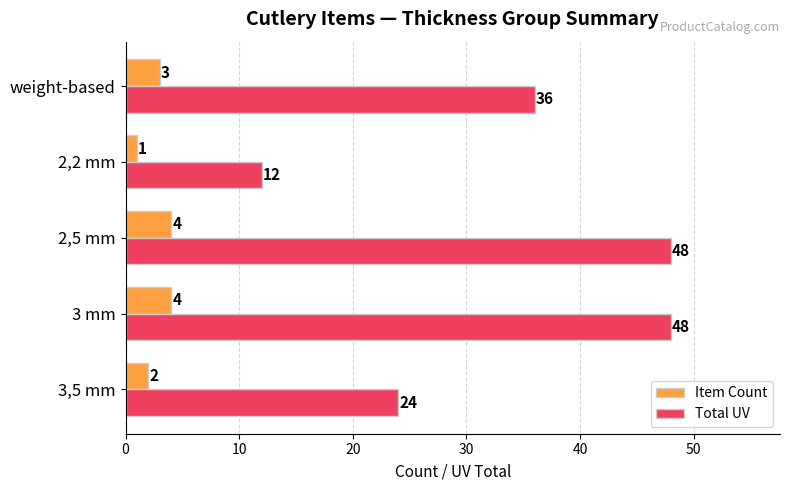

What is the lowest value of the Item Count series?

1